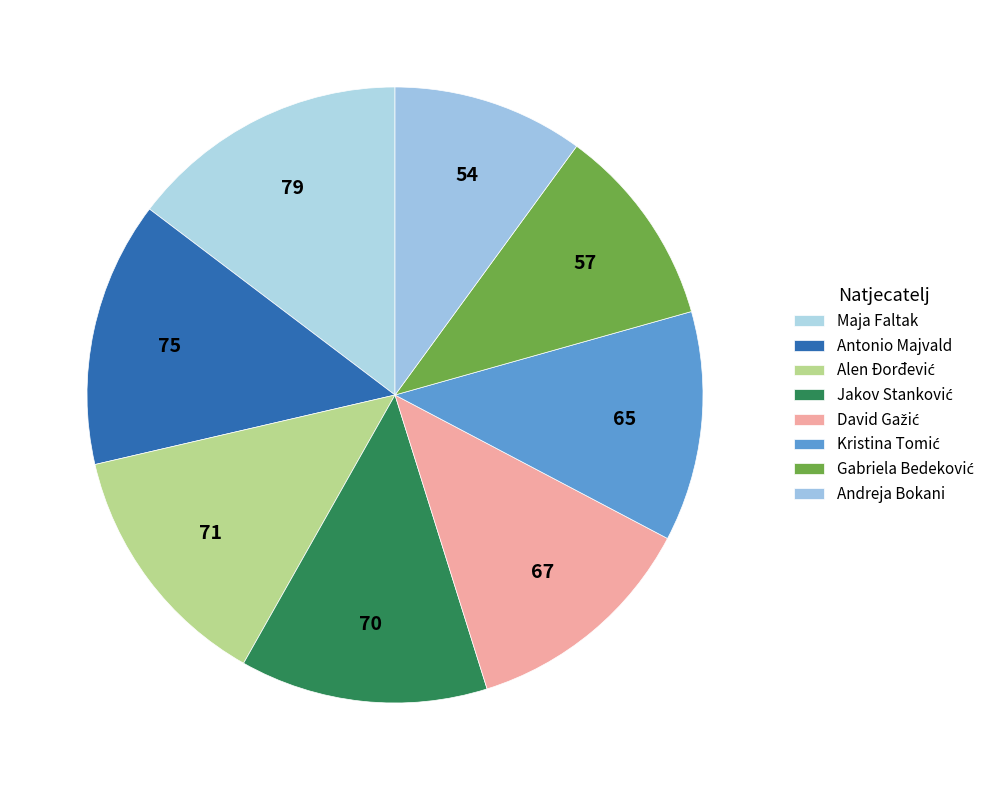

Is Maja Faltak the majority of the pie?

No